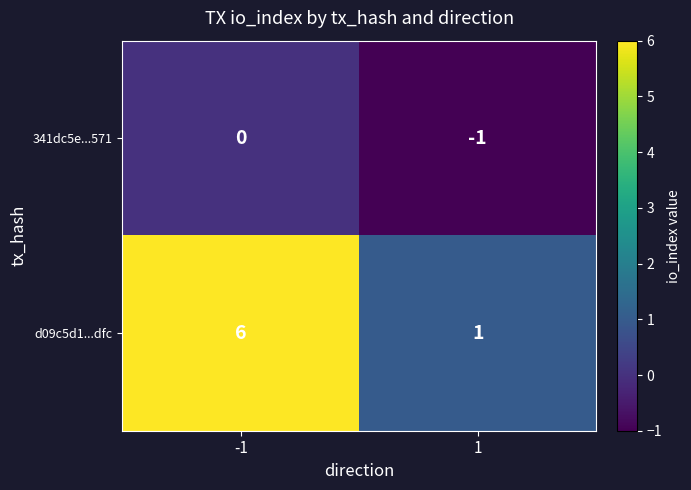

Is the value of 341dc5e...571 at 1 greater than the value of d09c5d1...dfc at -1?

No